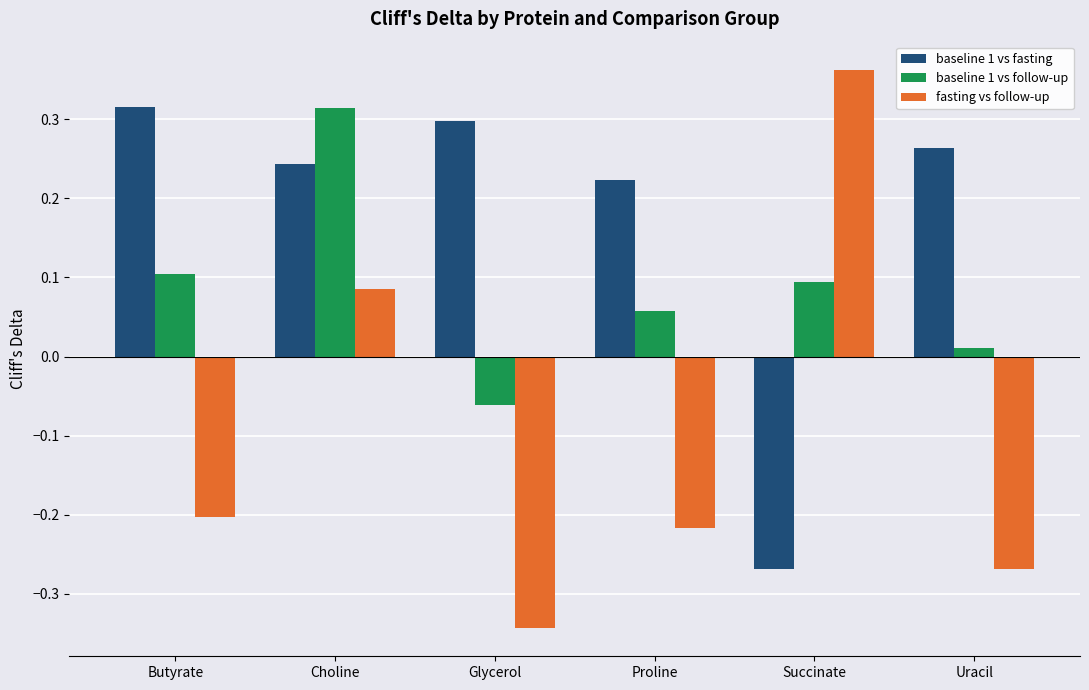

What is the label of the 2nd bar from the right?

Succinate